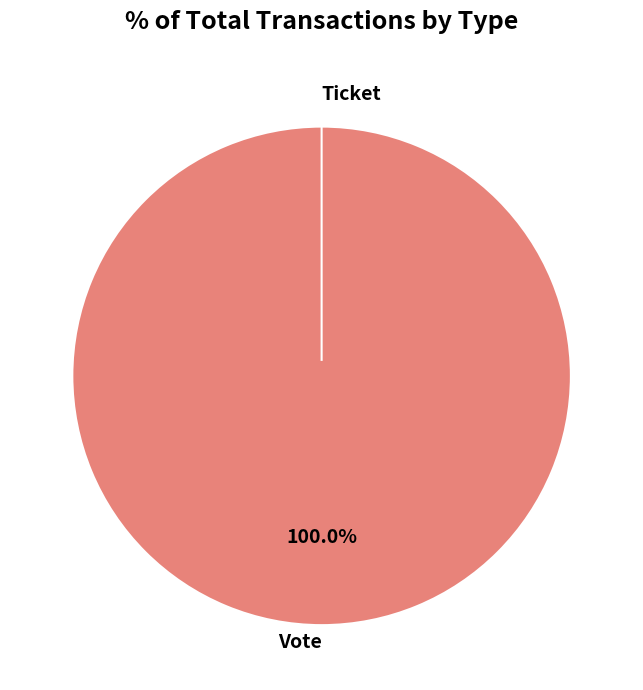

What percentage is NOT represented by Ticket?

100.0%